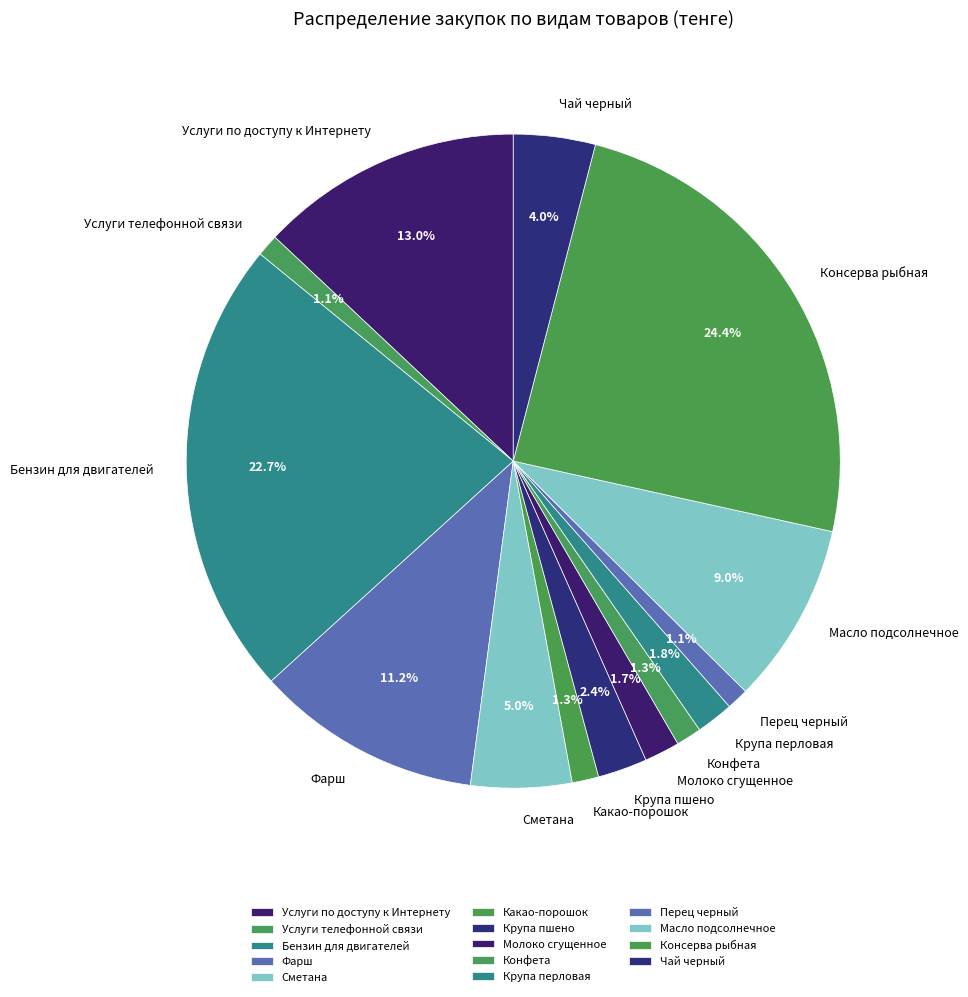

Is the sum of Консерва рыбная and Фарш greater than half?

No